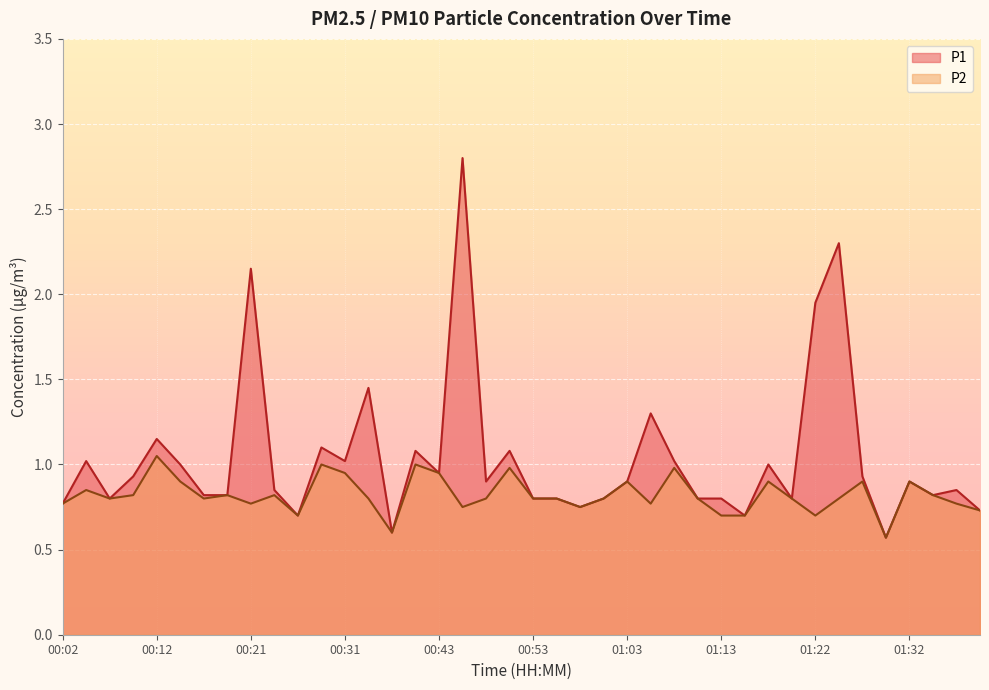

What is the difference between the second highest and minimum values in the P1 series?

1.7